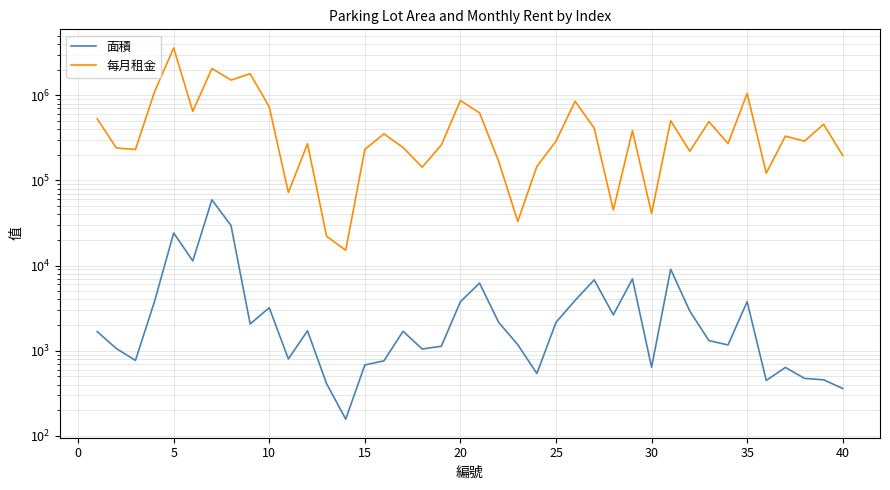

How many lines are shown in the chart?

2